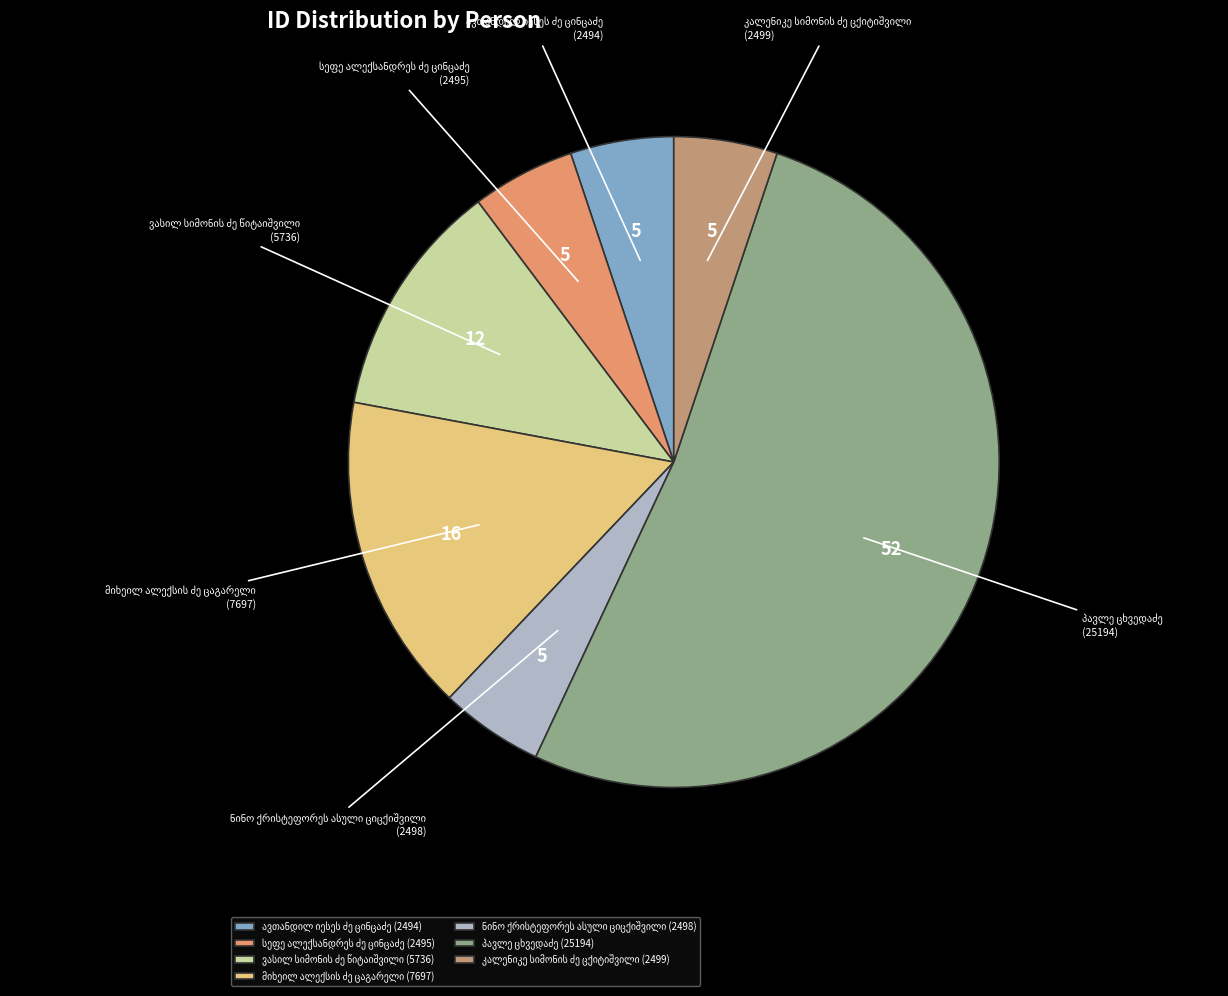

Count the number of slices in the pie.

7